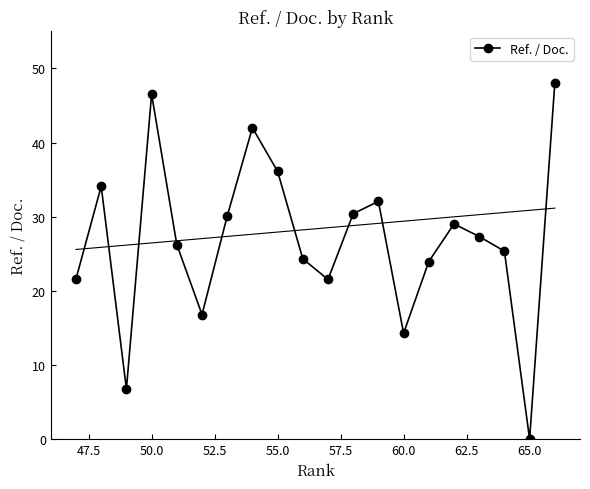

True or false: Ref. / Doc. has a value of 28.2 at 50.0.

False